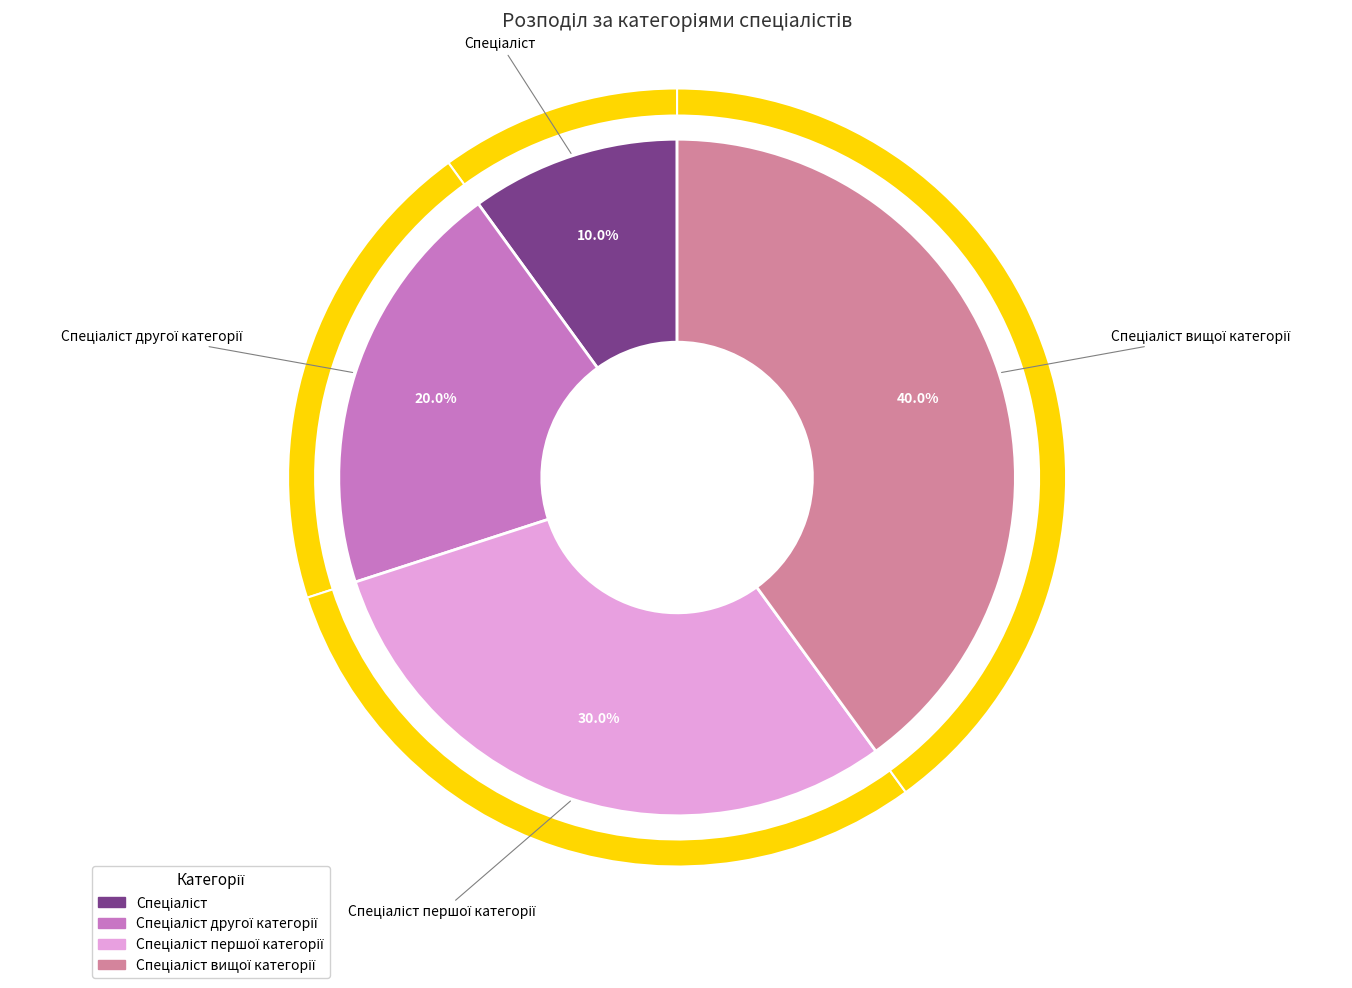

The Спеціаліст другої категорії slice represents 30% of the pie. True or false?

False